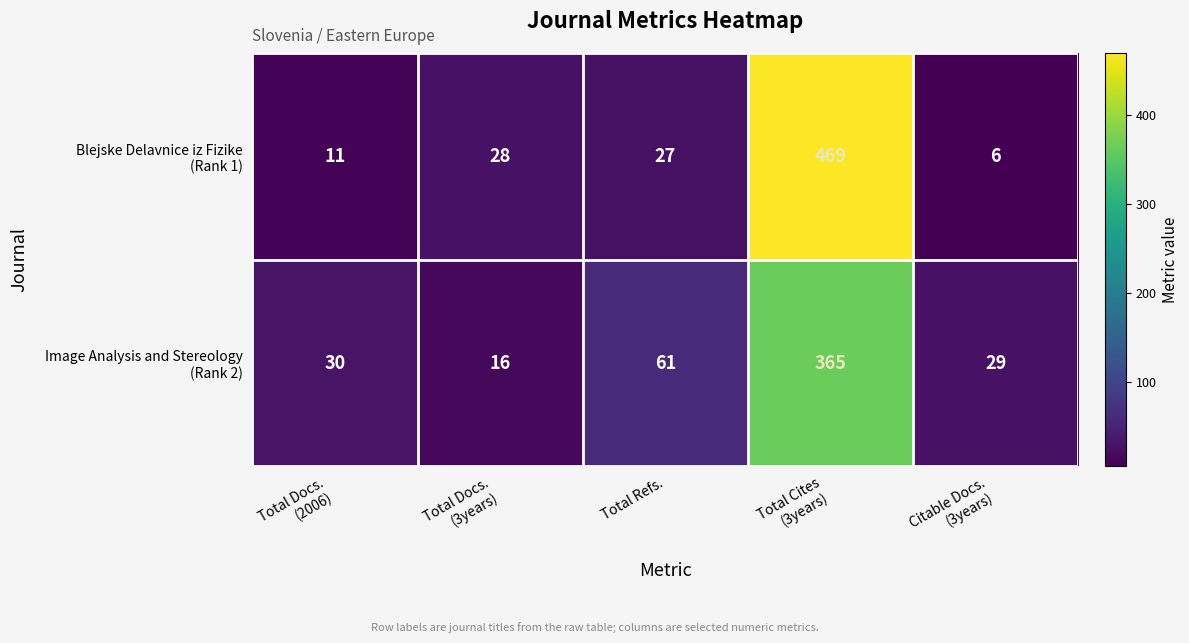

What is the difference between the highest and lowest values at Total Refs.?

34